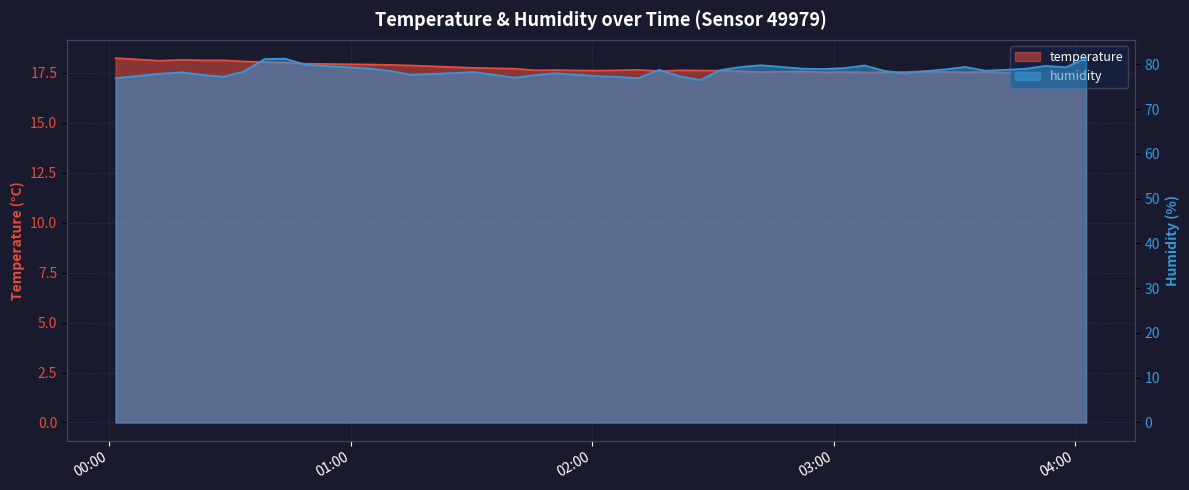

Is it true that temperature equals 26.4 at 38?

False